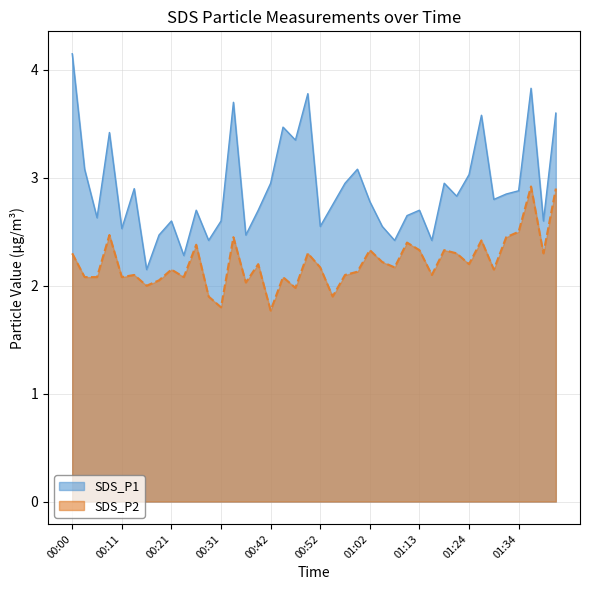

How many categories are shown in the chart?

40